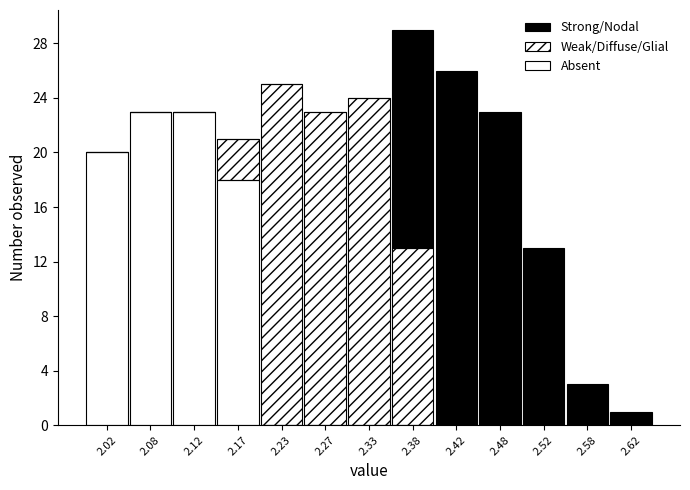

Are the bars horizontal?

No